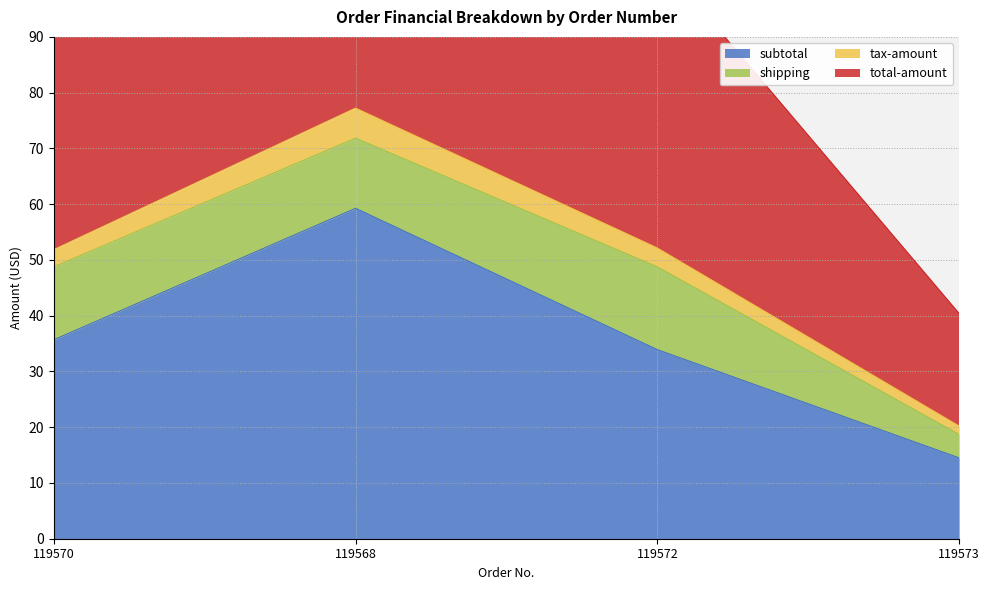

The subtotal series shows 3.5 at 119573. True or false?

False